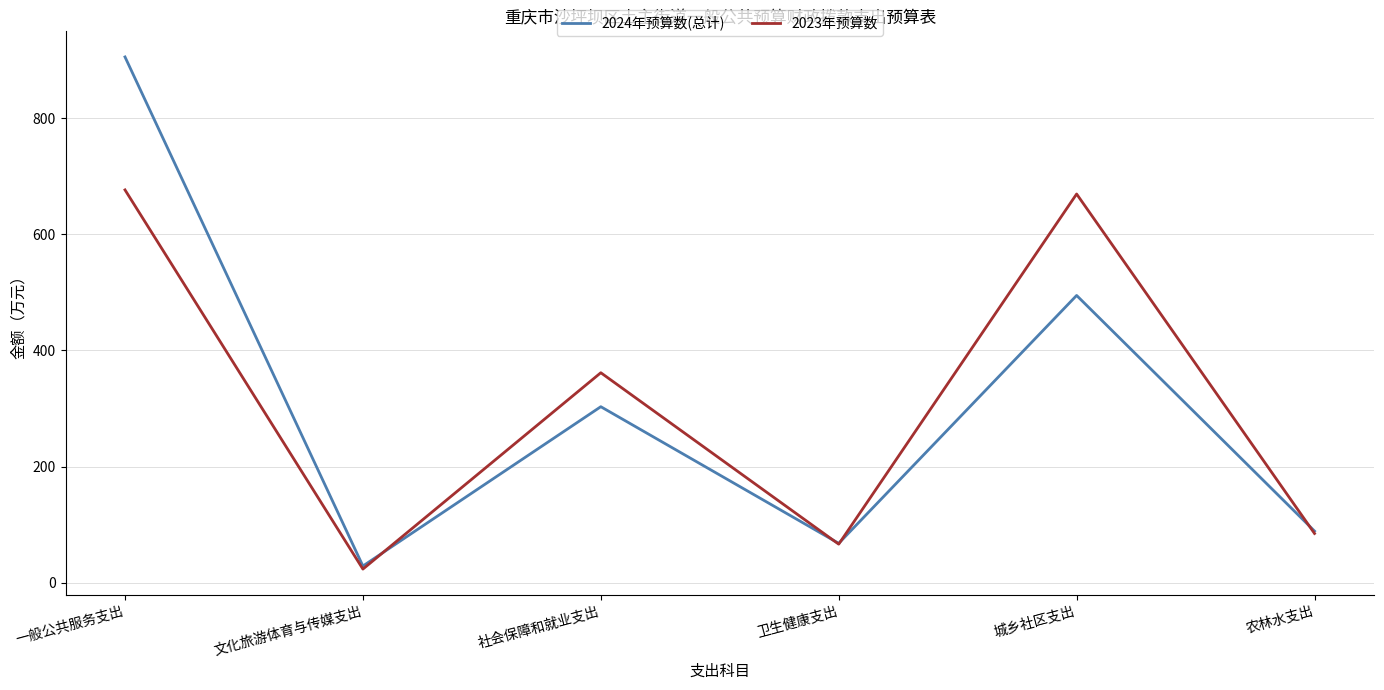

What is the total value across all series at 社会保障和就业支出?

664.9